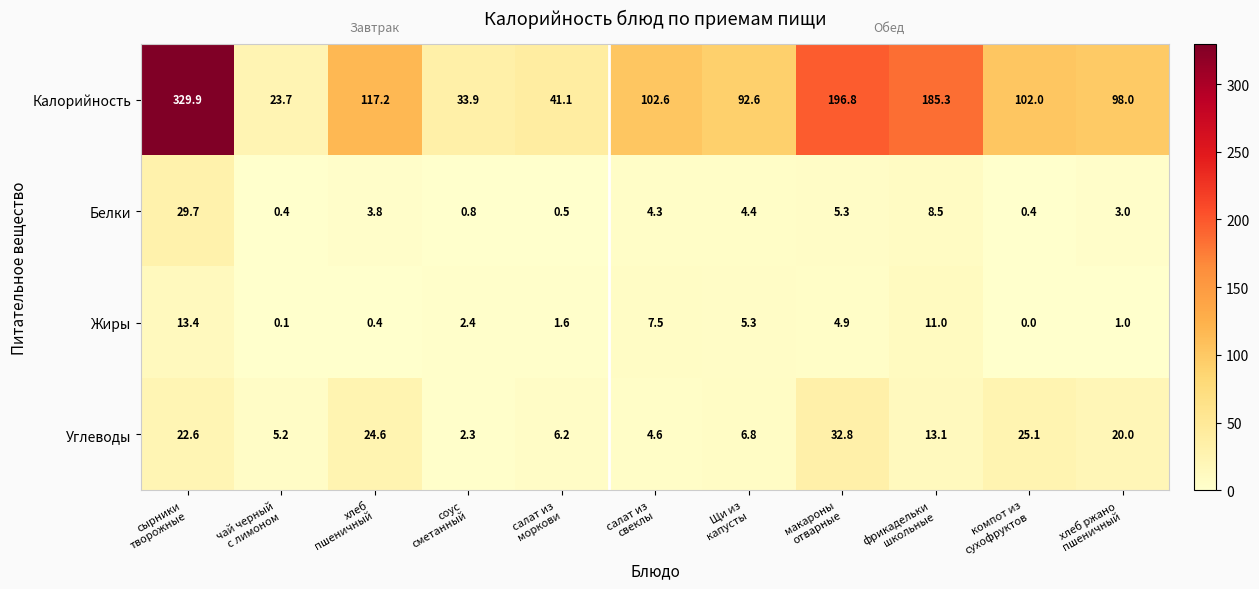

Rank the series by their maximum value, from highest to lowest.

Калорийность, Углеводы, Белки, Жиры